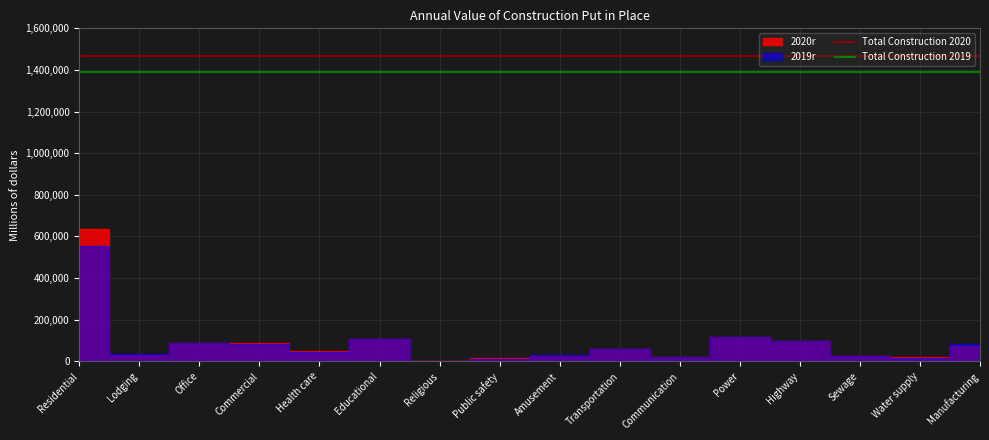

List the labels in order of Total Construction 2019 value, smallest first.

Residential, Lodging, Office, Commercial, Health care, Educational, Religious, Public safety, Amusement, Transportation, Communication, Power, Highway, Sewage, Water supply, Manufacturing